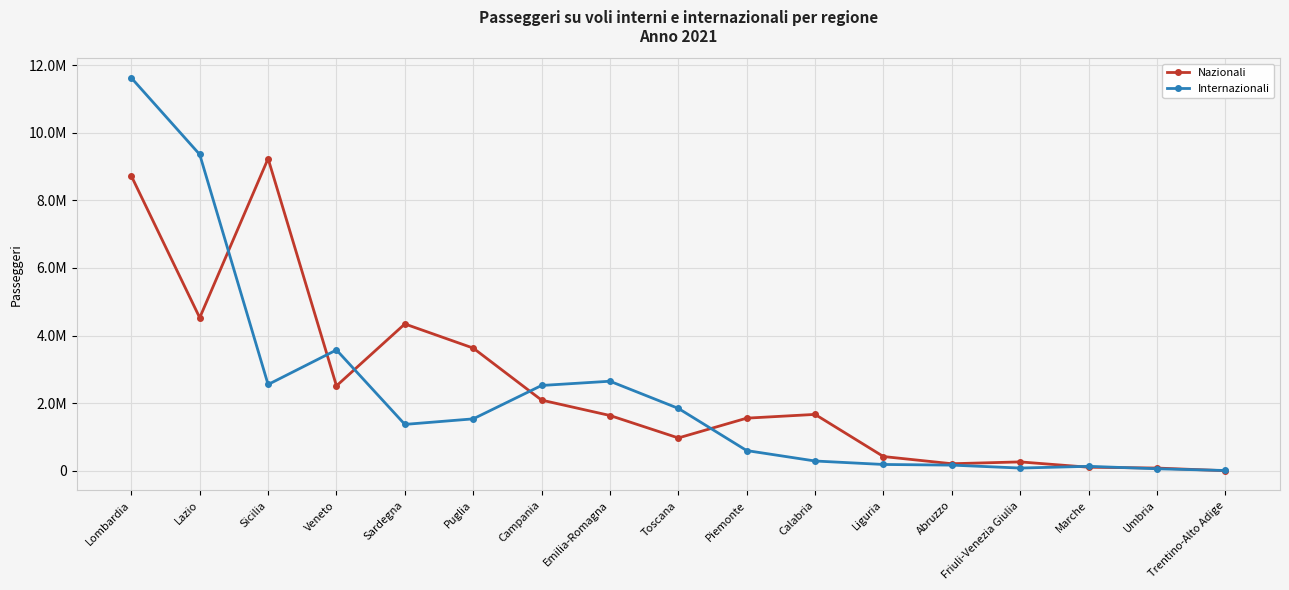

What are all the series names shown in the legend?

Nazionali, Internazionali